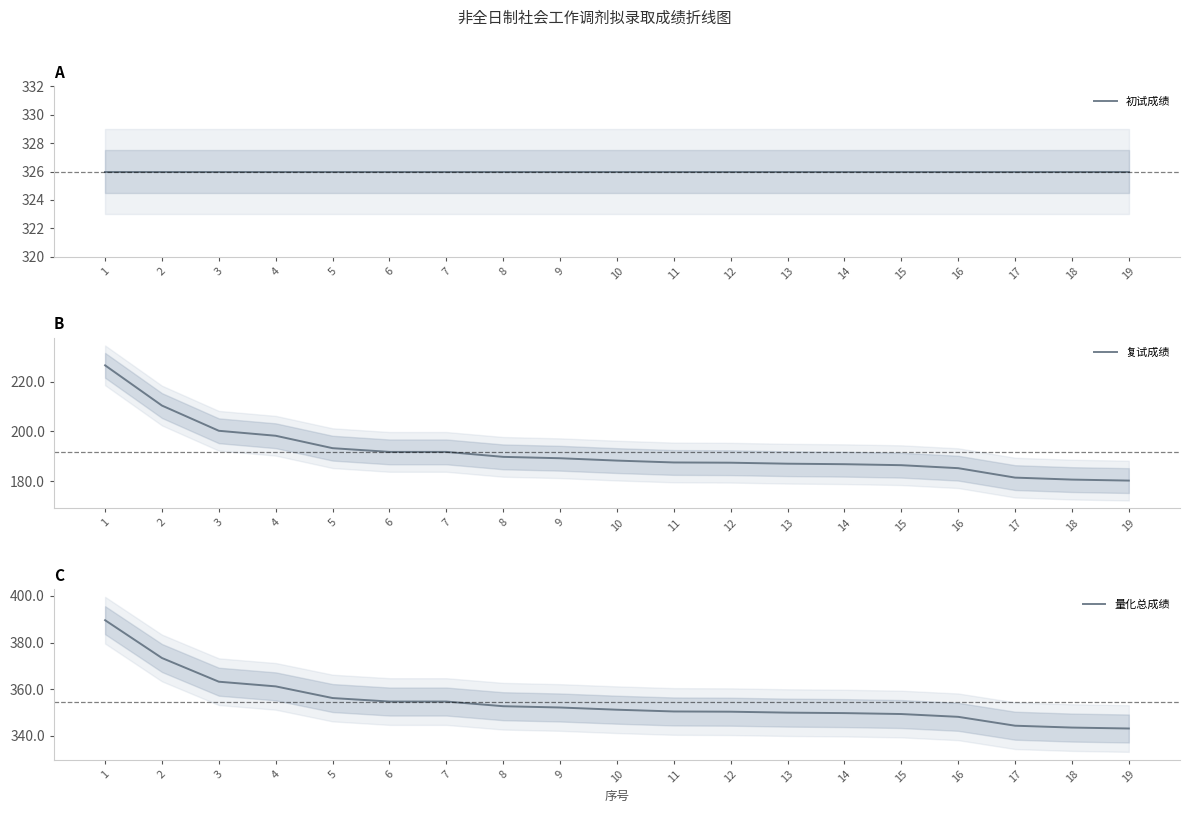

How many categories are shown in the chart?

19